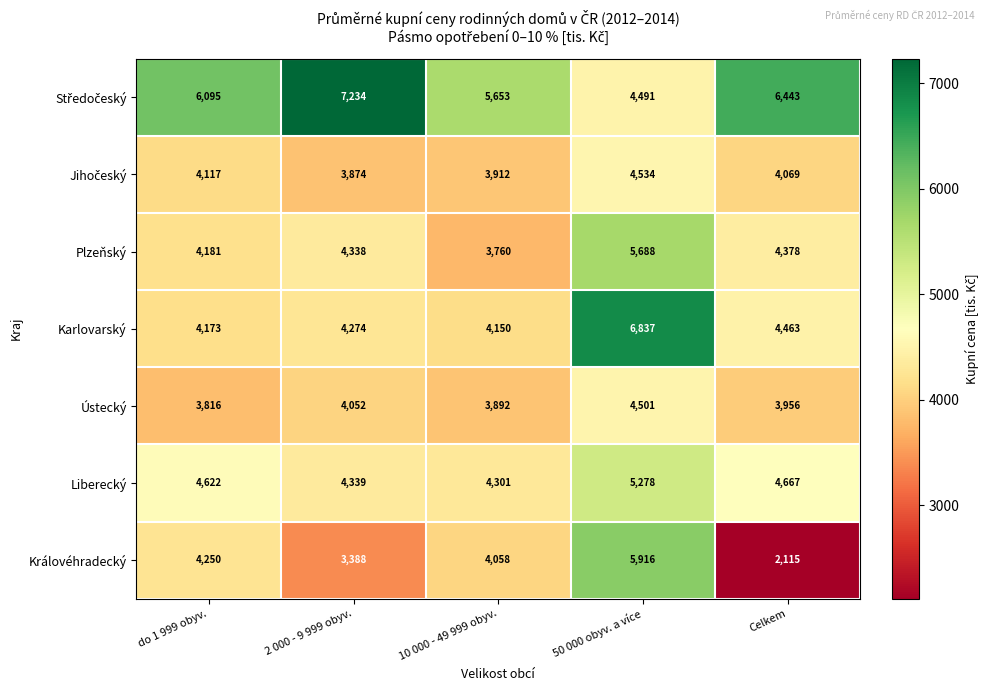

What is the minimum value shown in the chart?

2115